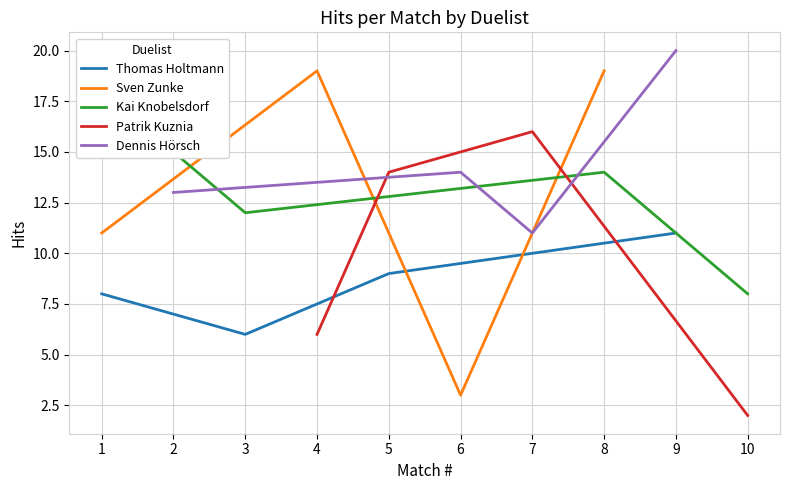

At which category does Thomas Holtmann reach its first local valley?

3